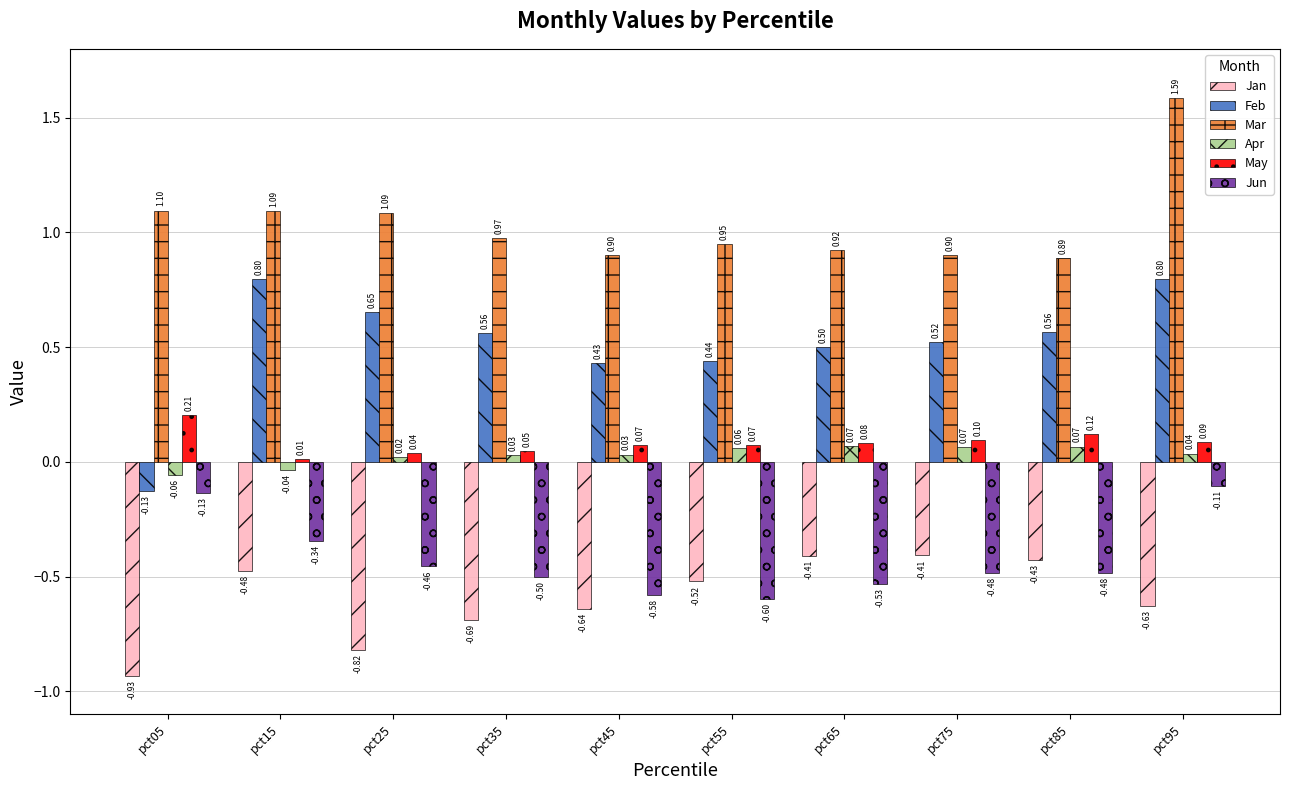

At which label does Feb reach its minimum?

pct05